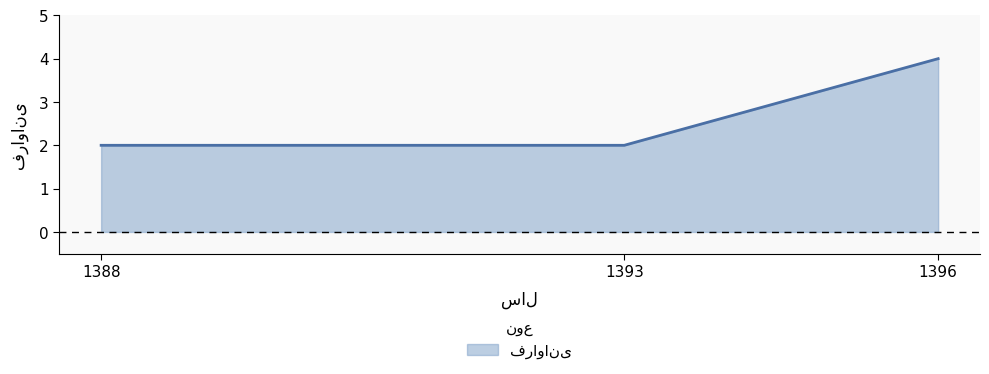

Which category has the highest value across all series?

1396